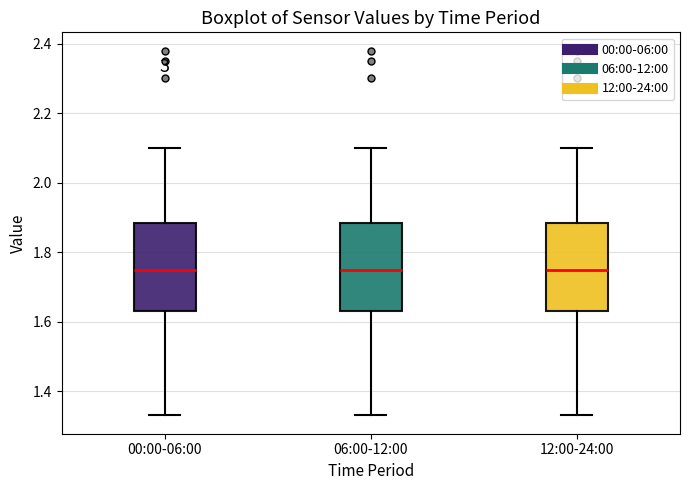

Reading left to right, transcribe this box plot: for each box, give where its median line is, the range the box spans, and where its two whiskers end, as read against the y-axis. The values are not printed on the chart, so give them approximately, as read against the axis.

00:00-06:00: median 1.76, box 1.64 to 1.88, whiskers 1.34 to 2.10
06:00-12:00: median 1.76, box 1.64 to 1.88, whiskers 1.34 to 2.10
12:00-24:00: median 1.76, box 1.64 to 1.88, whiskers 1.34 to 2.10